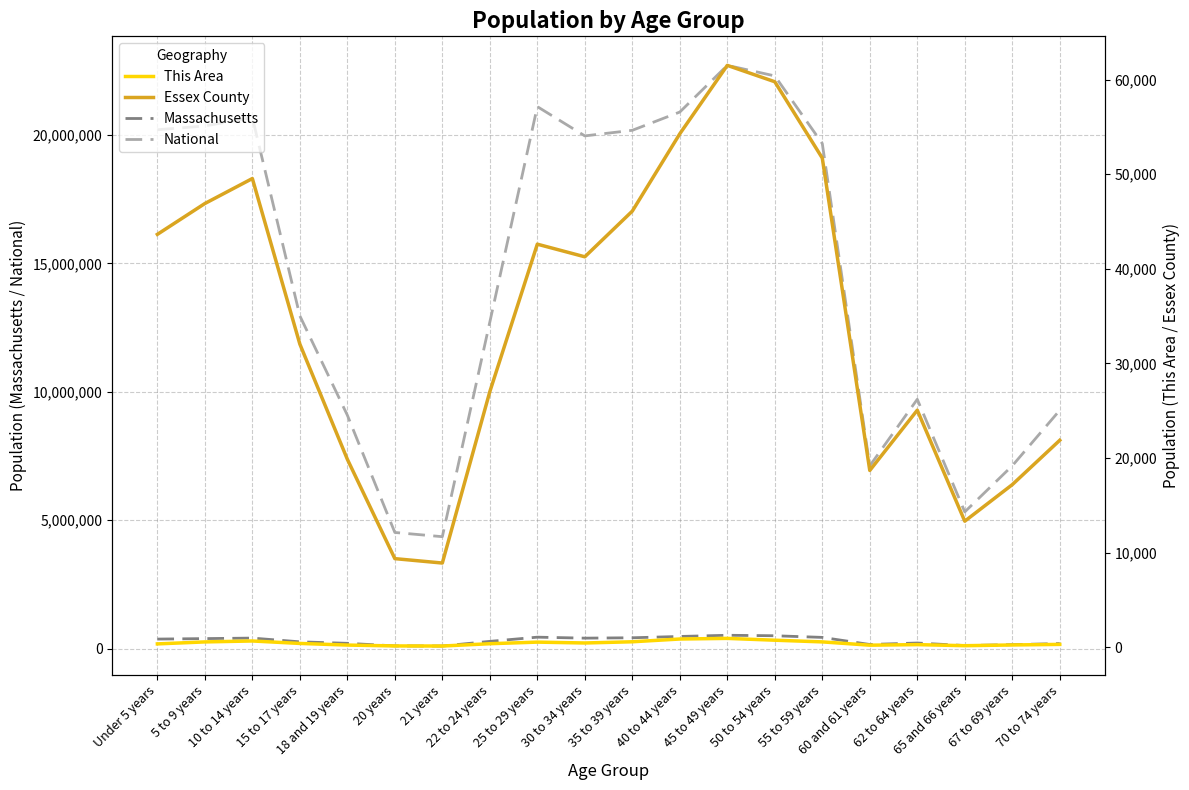

What are all the series names shown in the legend?

Massachusetts, National, This Area, Essex County